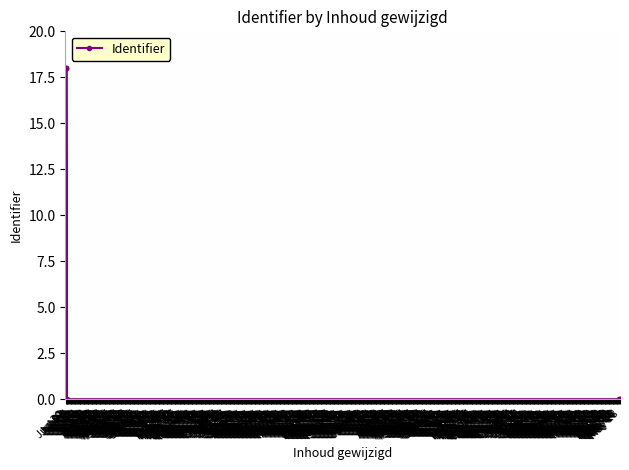

Which category has the highest value across all series?

Jul 05